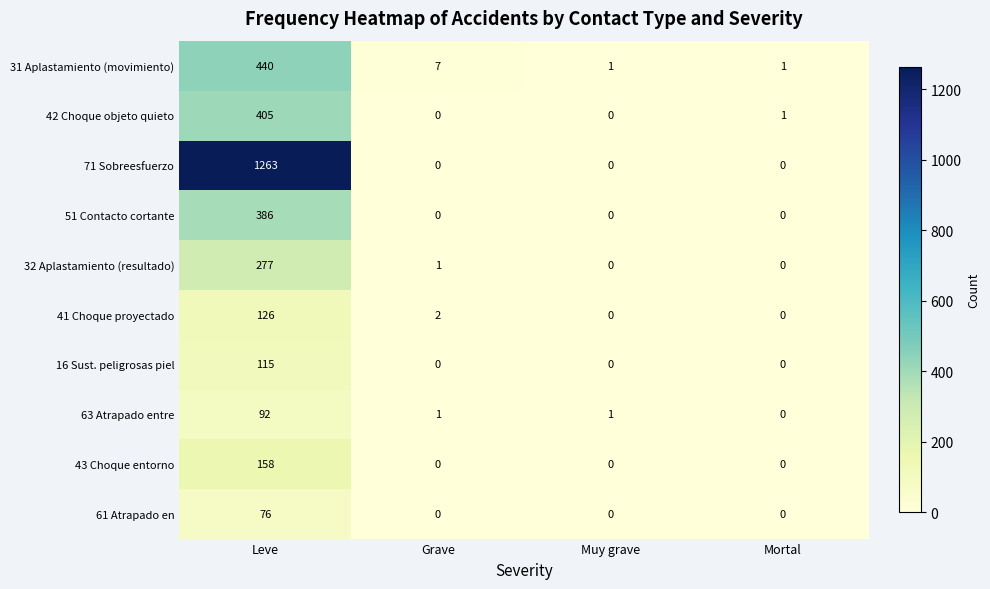

What is the difference between the highest and lowest values at Grave?

7